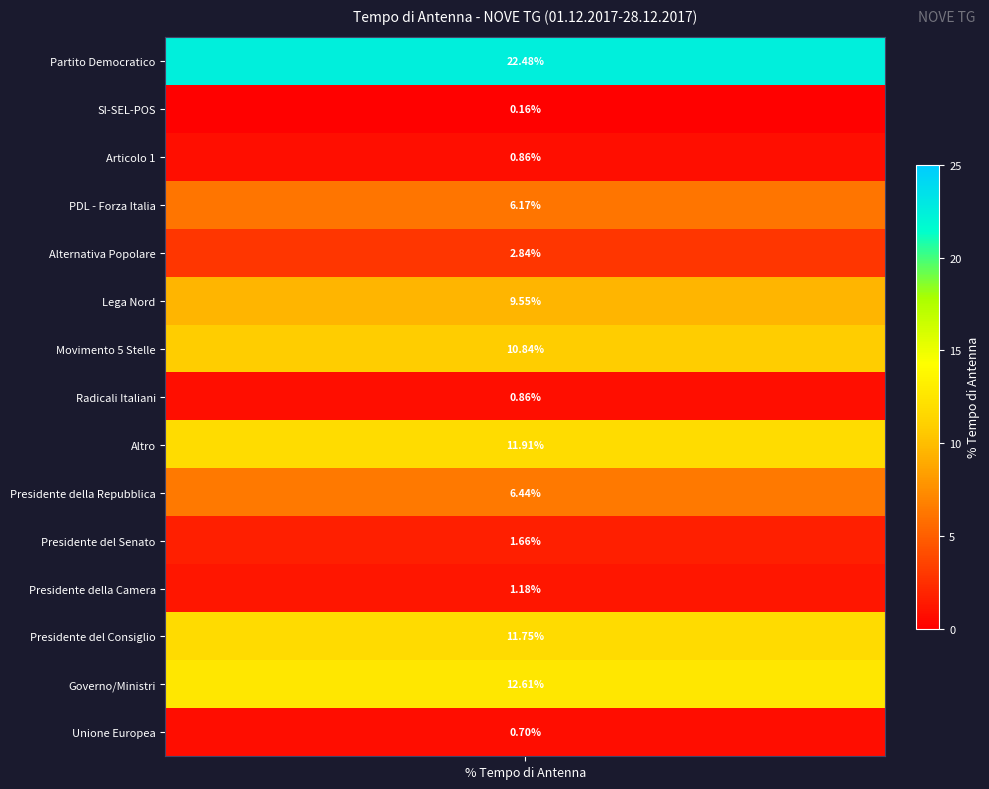

Rank the categories by value from lowest to highest.

SI-SEL-POS, Unione Europea, Articolo 1, Radicali Italiani, Presidente della Camera, Presidente del Senato, Alternativa Popolare, PDL - Forza Italia, Presidente della Repubblica, Lega Nord, Movimento 5 Stelle, Presidente del Consiglio, Altro, Governo/Ministri, Partito Democratico